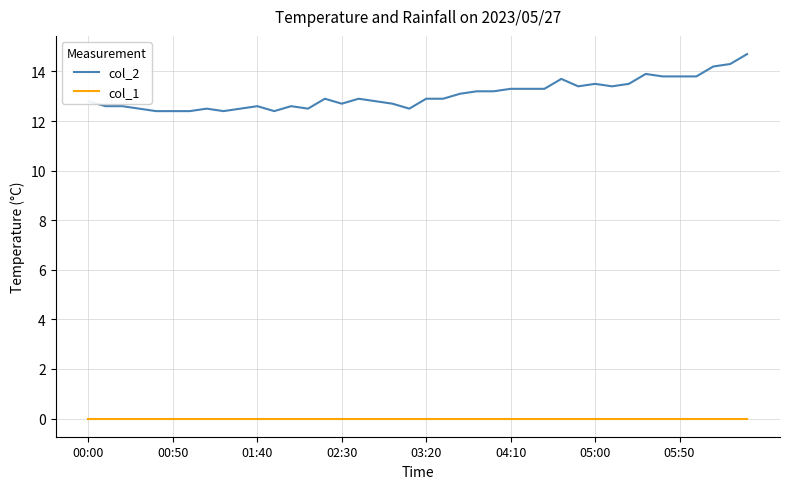

Which series has the largest range (max minus min)?

col_2